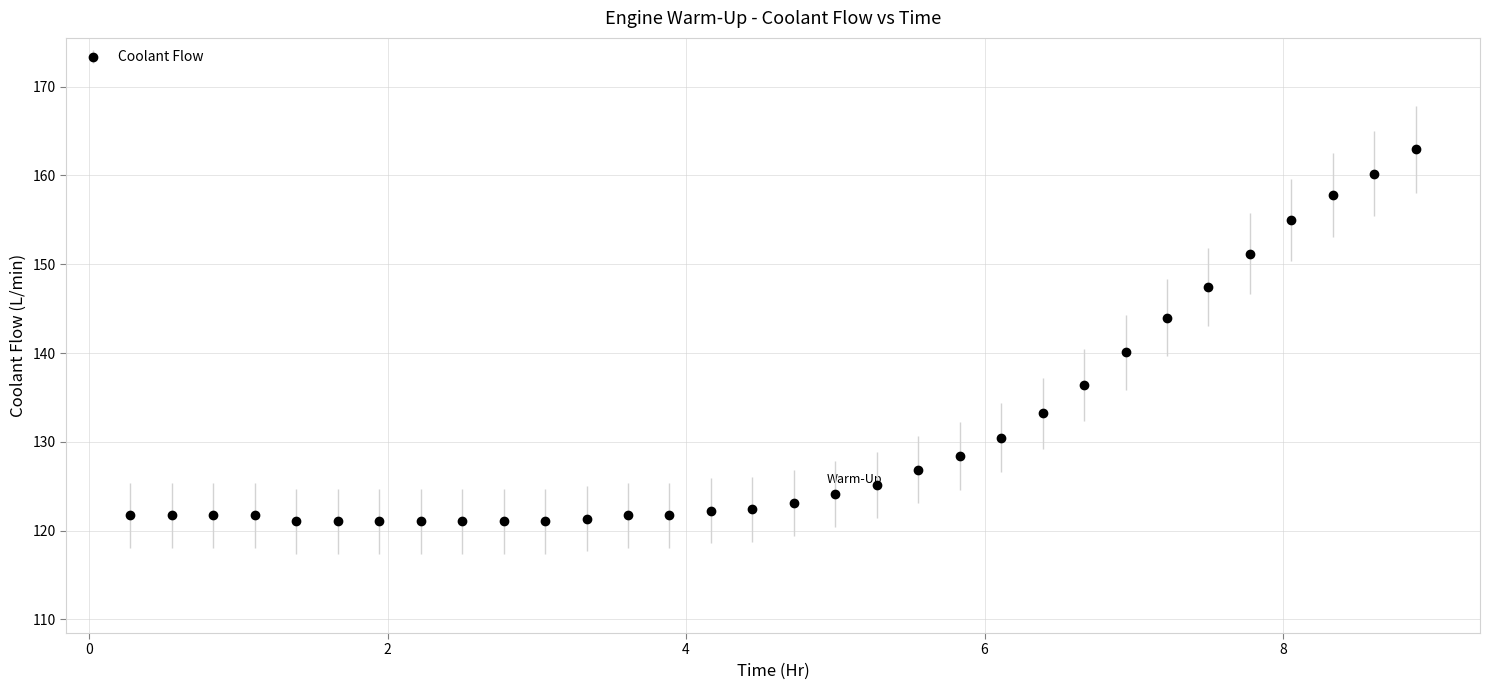

What is the difference between the maximum and minimum values?

41.9